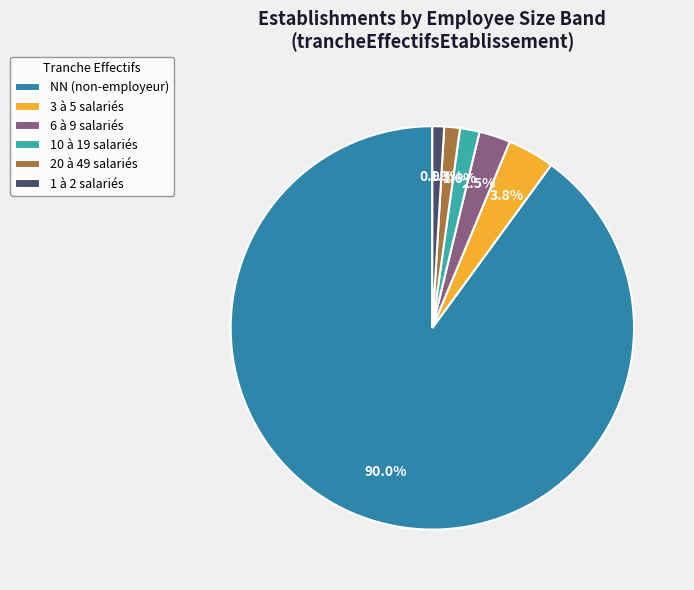

Do 20 à 49 salariés and 10 à 19 salariés together represent more than half of the pie?

No